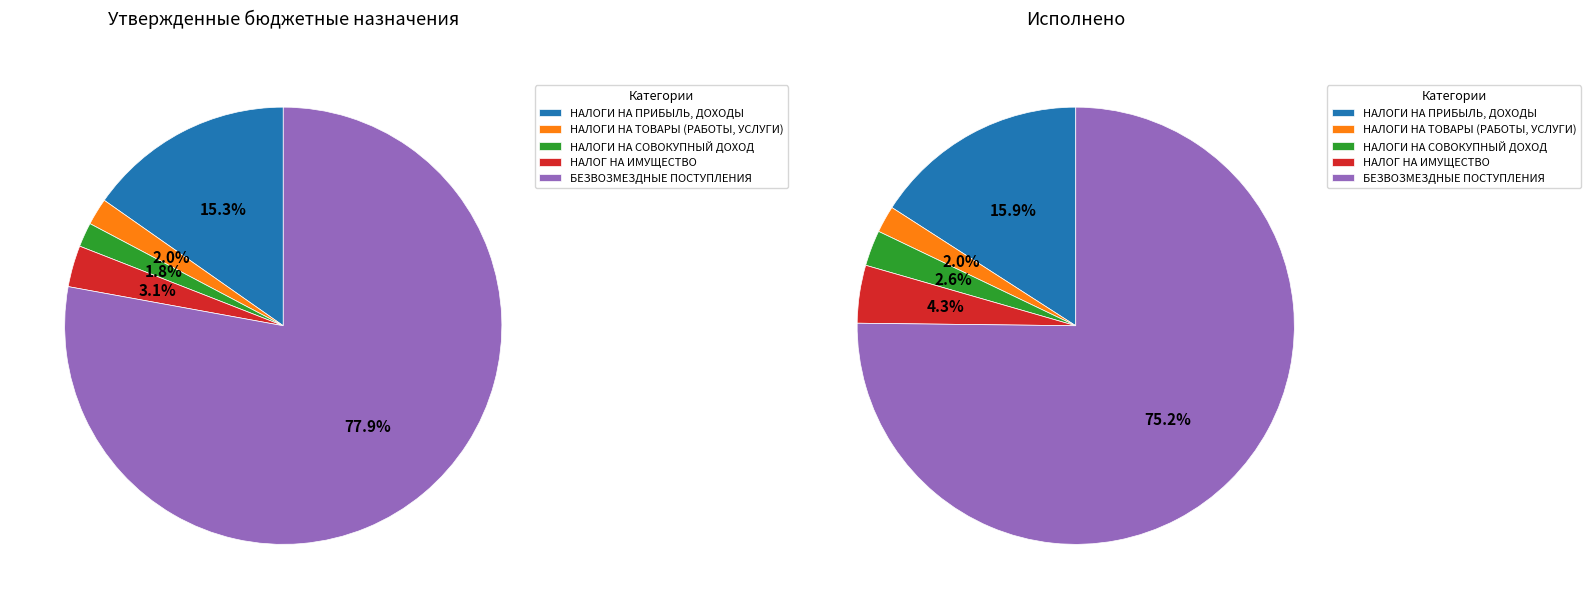

The НАЛОГИ НА СОВОКУПНЫЙ ДОХОД slice represents 16% of the pie. True or false?

False